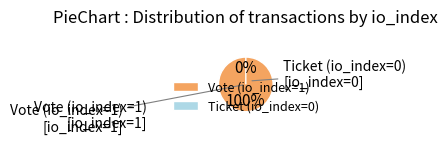

Which slice is the largest?

Vote (io_index=1)